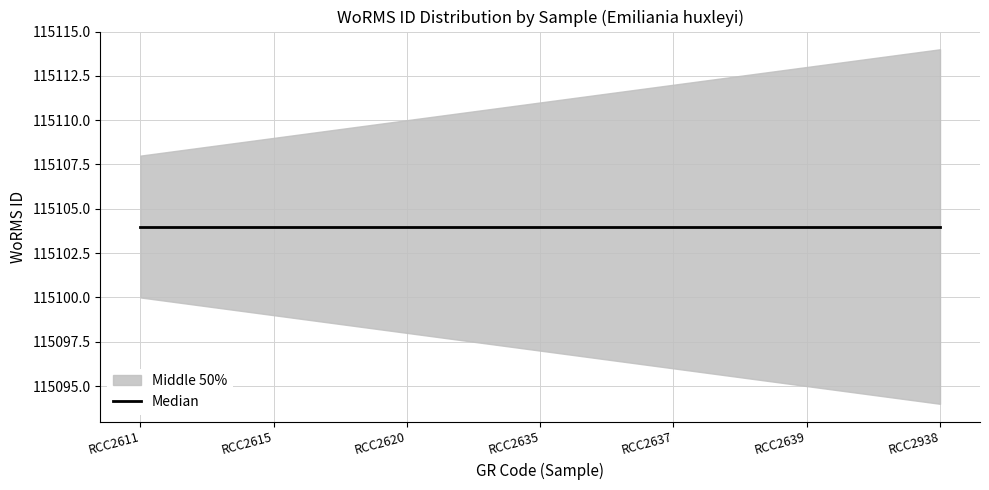

What is the value of the Median point at the 3rd from the left?

115104